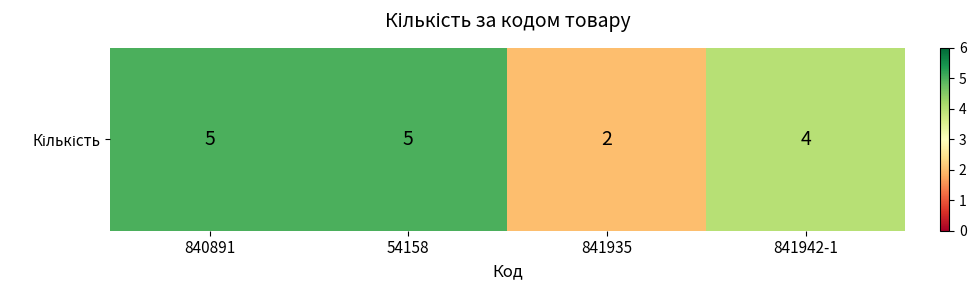

Is it true that the value at 841935 is 1?

False